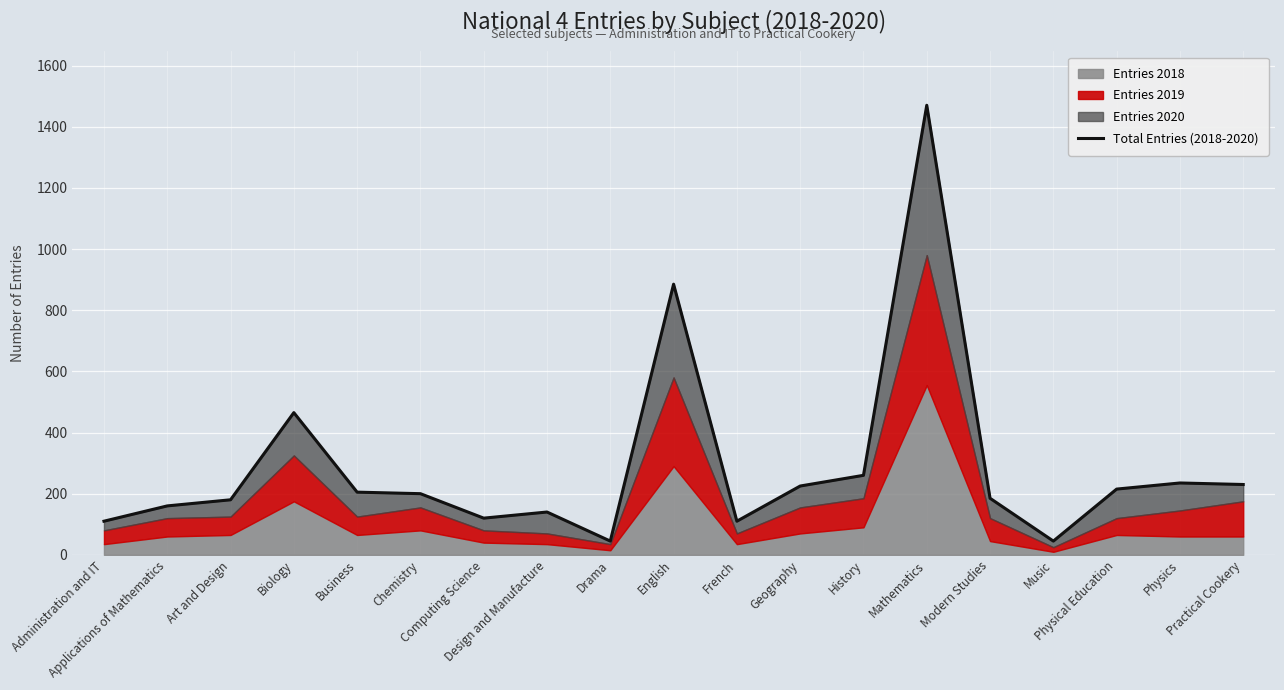

What is the ratio of the value at History to the value at Design and Manufacture?

1.9